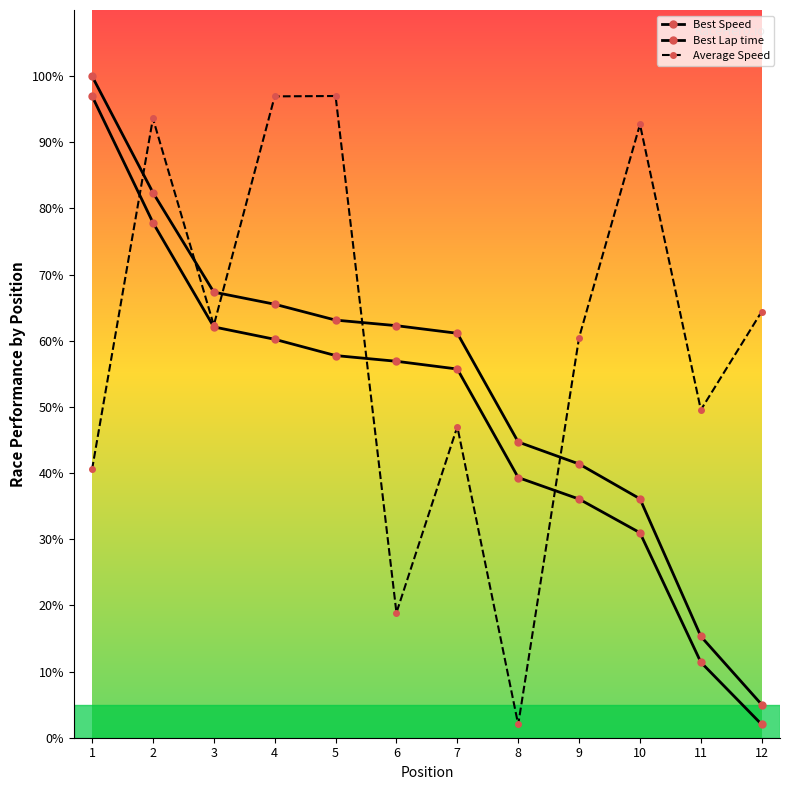

The value of Best Lap time at 3 is 67.4. True or false?

True